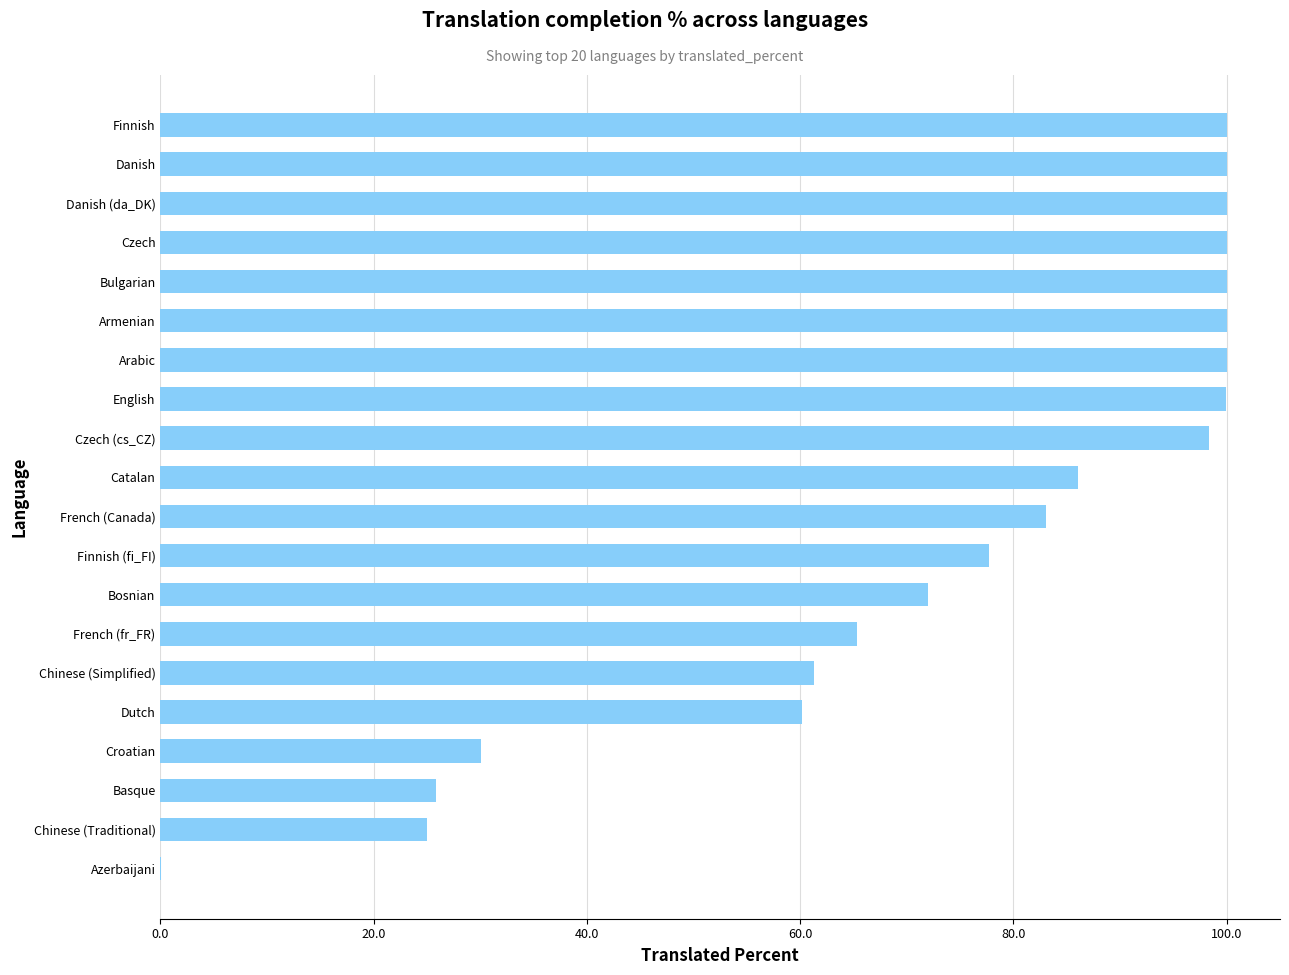

What is the greatest value displayed?

100.0